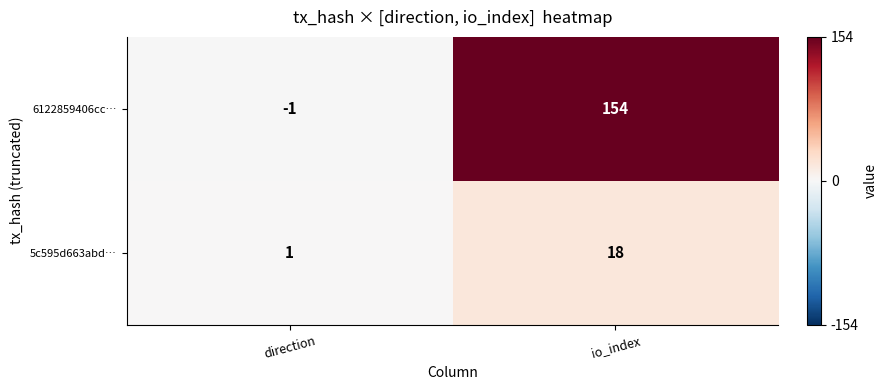

What is the sum of all 6122859406cc… values?

153